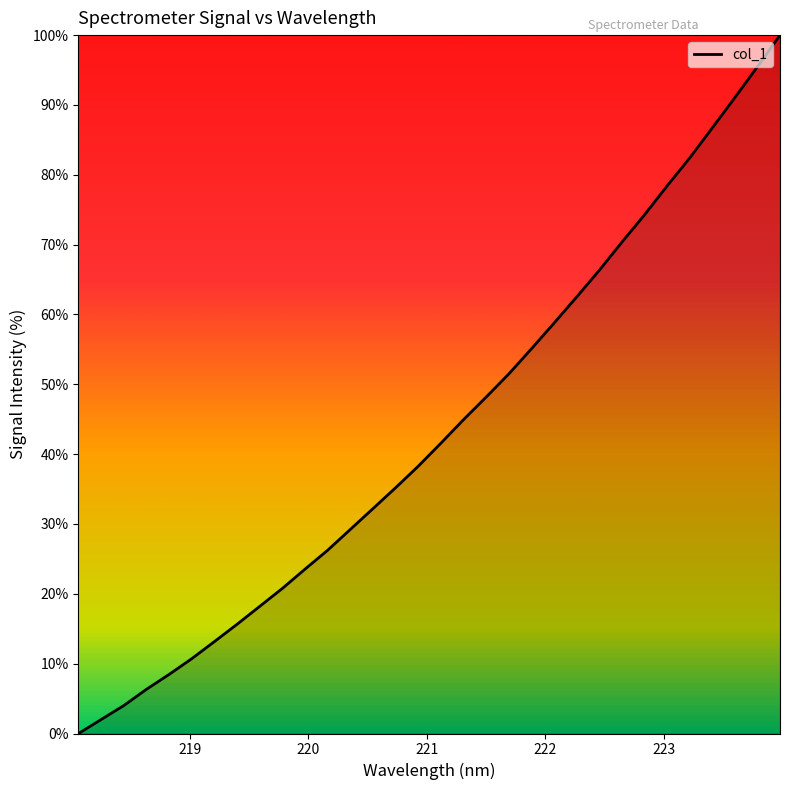

What is the maximum value shown in the chart?

100.0